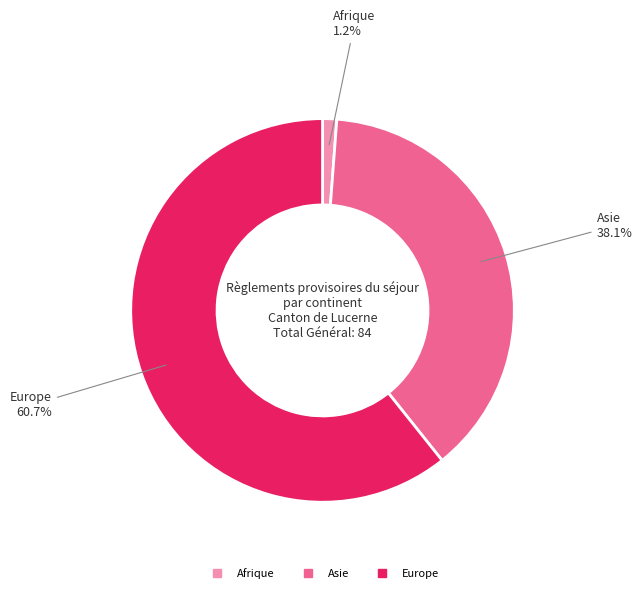

Which slice represents more than half of the pie?

Europe